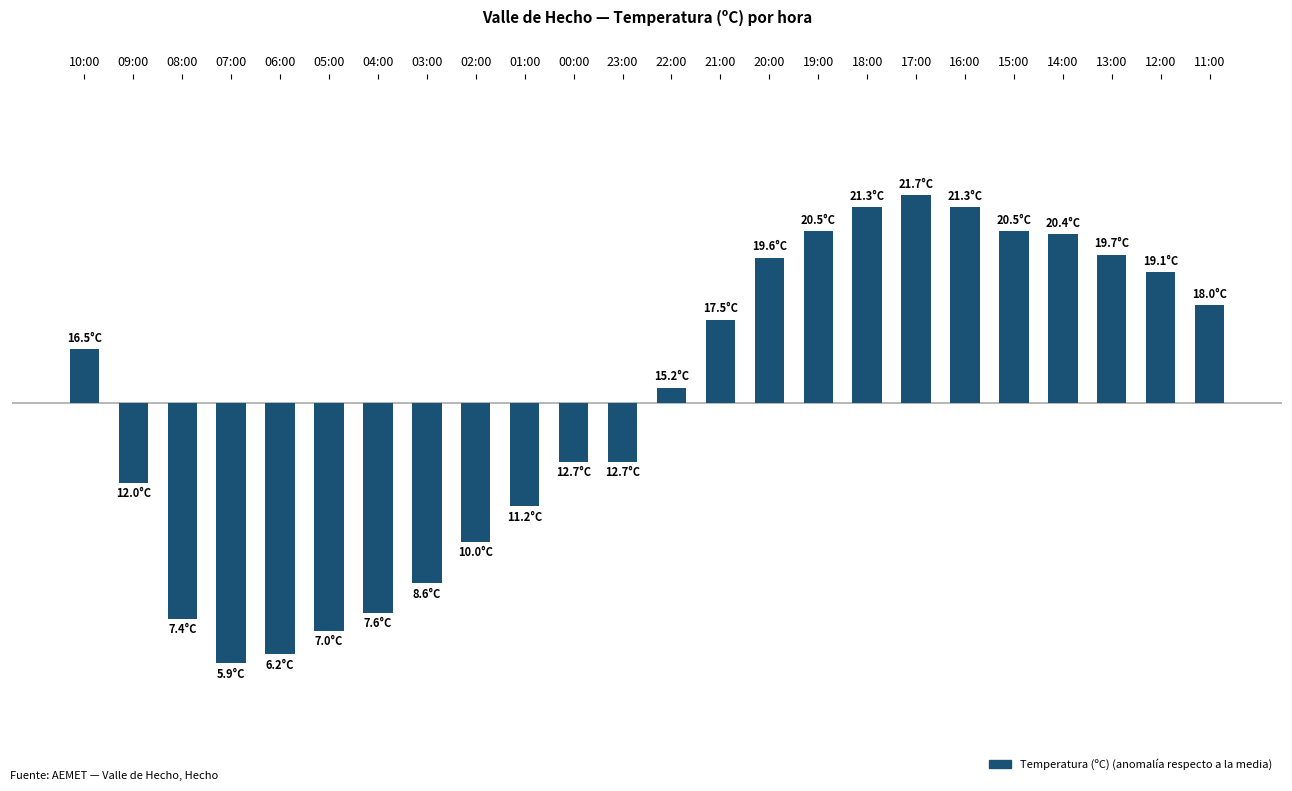

Does the chart contain stacked bars?

No